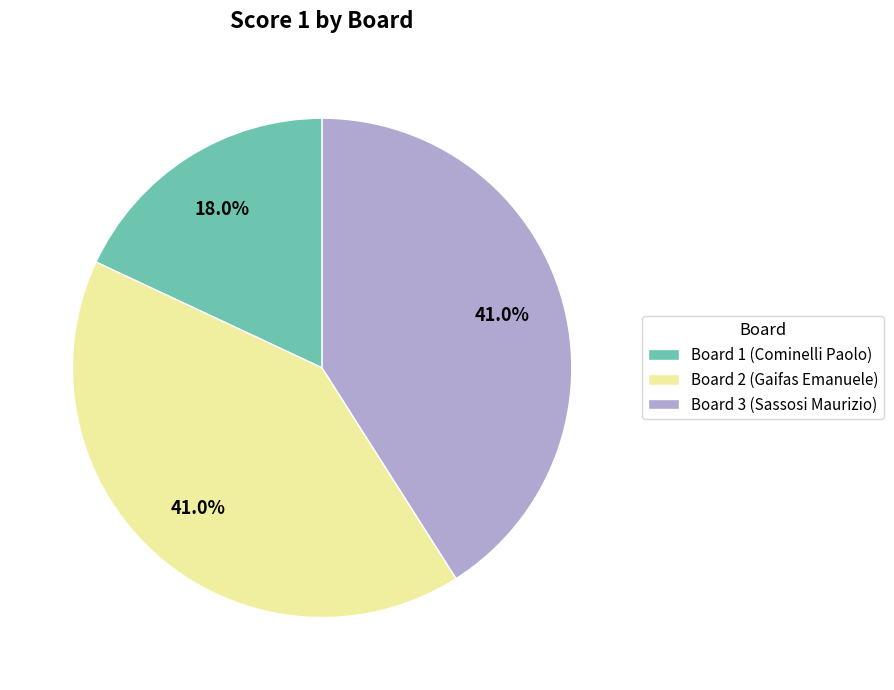

Is Board 3 (Sassosi Maurizio) the majority of the pie?

No